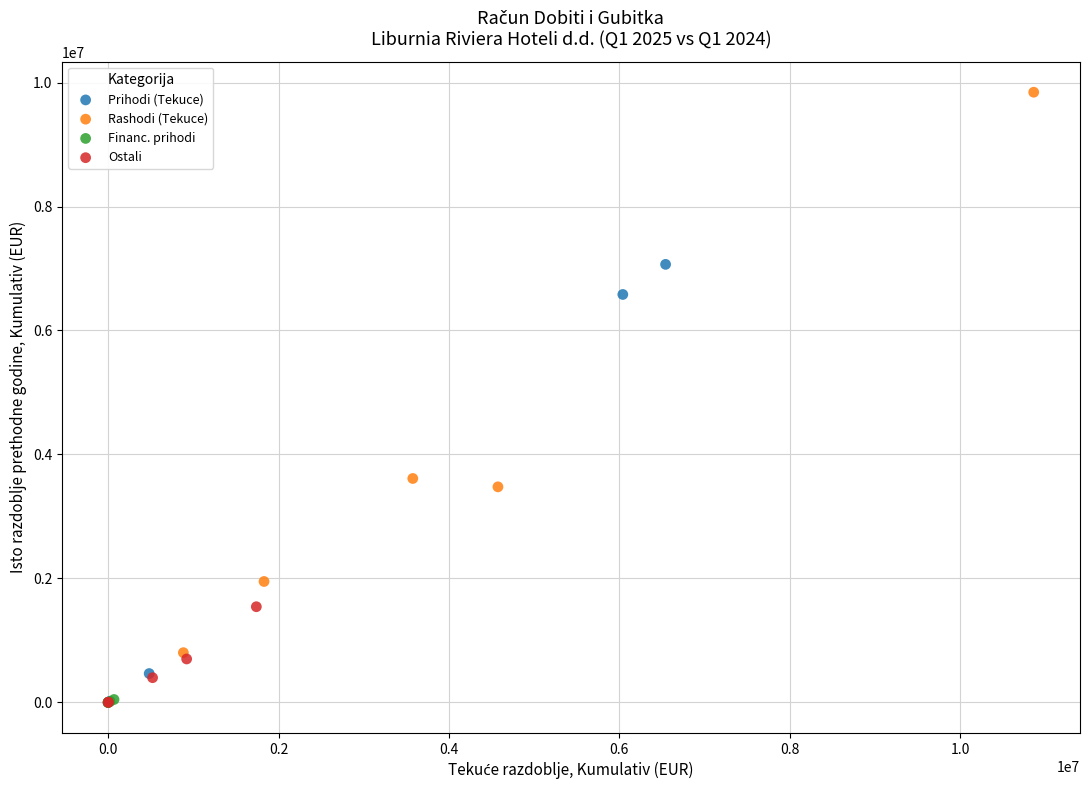

Which series has the largest Y range (max minus min)?

Rashodi (Tekuce)